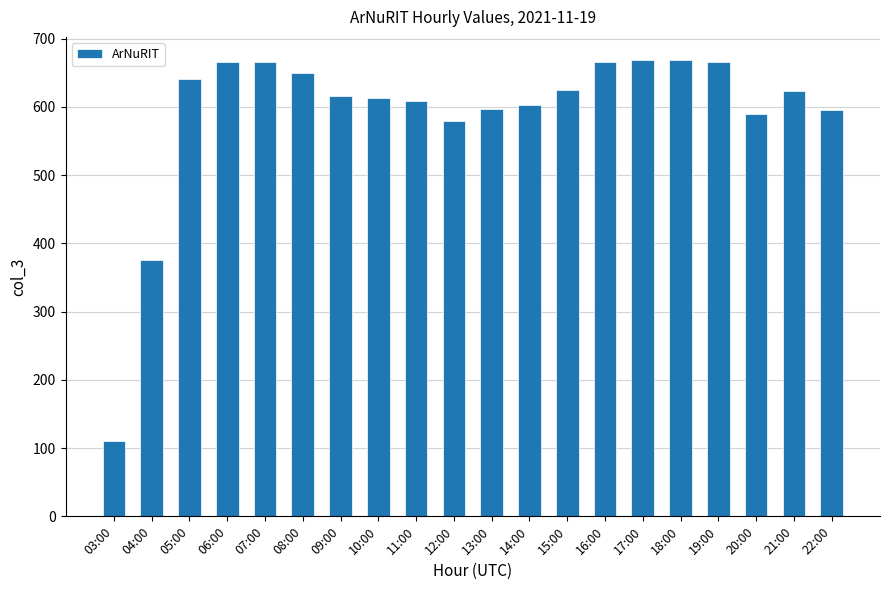

What position from the right is 10:00?

13